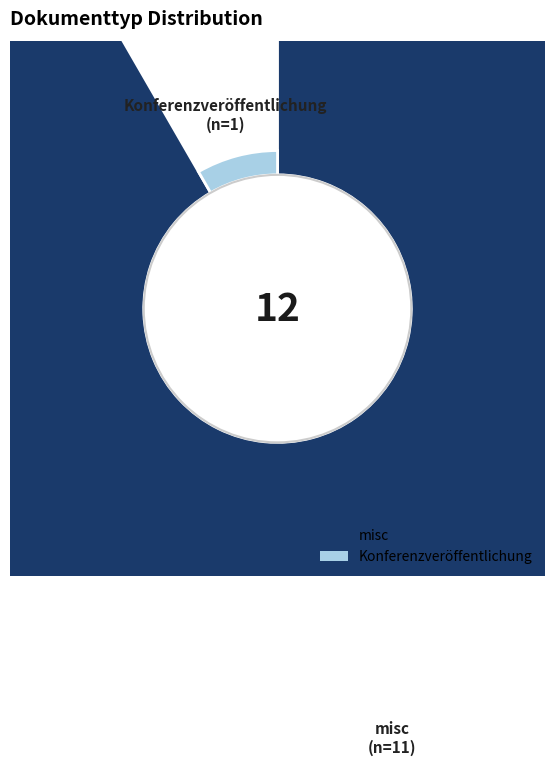

Which slice is the smallest?

Konferenzveröffentlichung